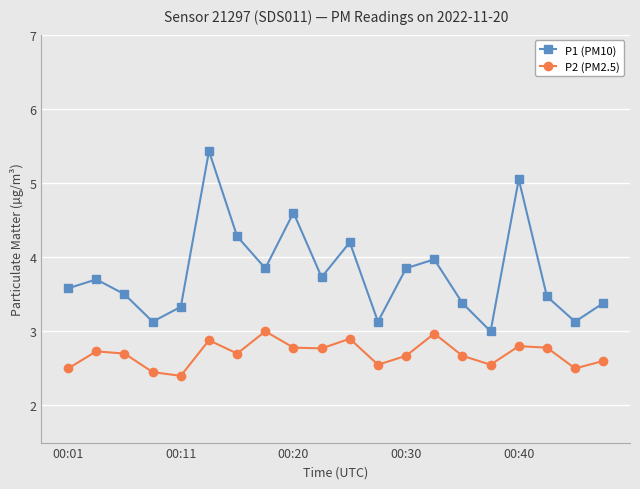

What is the difference between the maximum and second lowest values in the P1 (PM10) series?

2.3